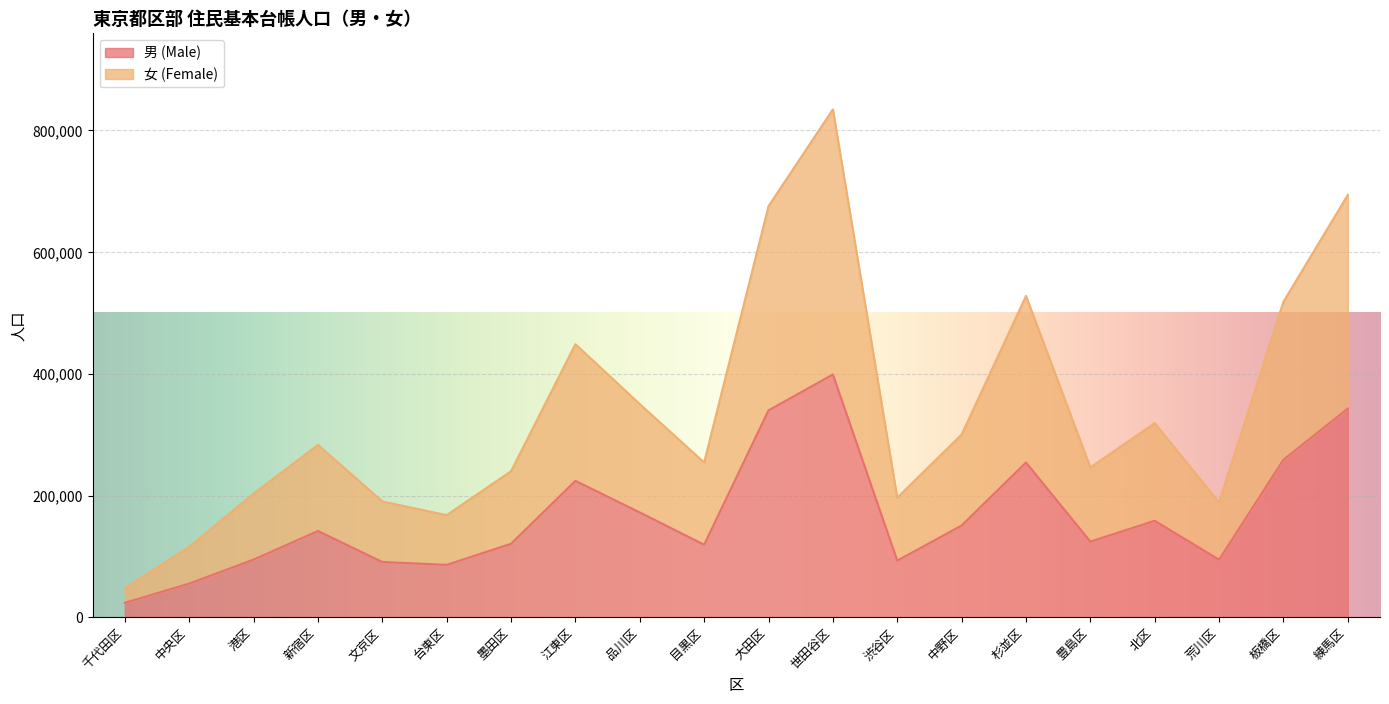

The 男 (Male) series shows 283930 at 北区. True or false?

False